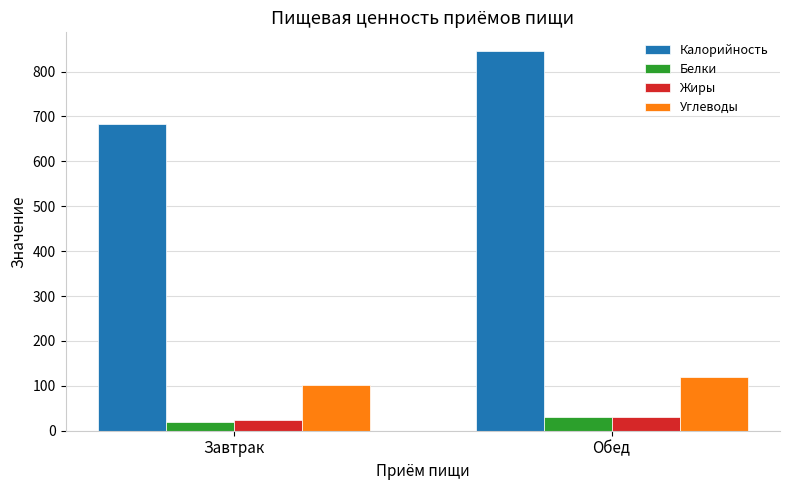

What is the difference between the highest and lowest values at Завтрак?

663